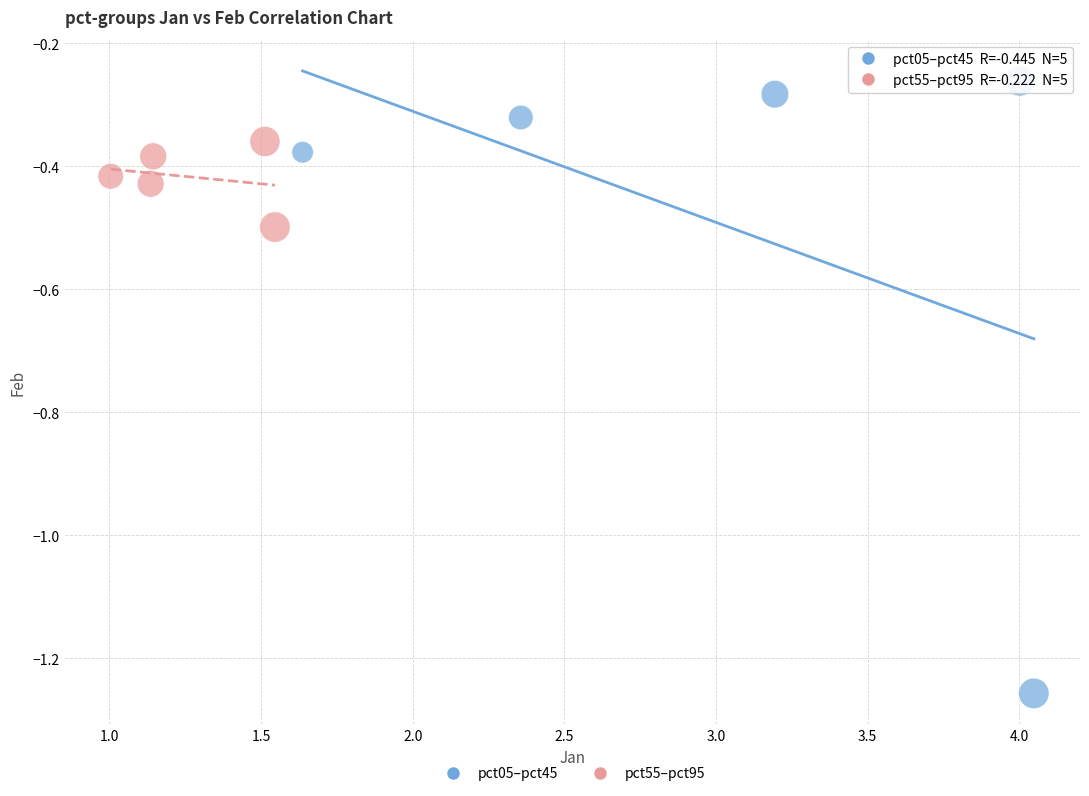

Which series has the largest Y range (max minus min)?

pct05–pct45